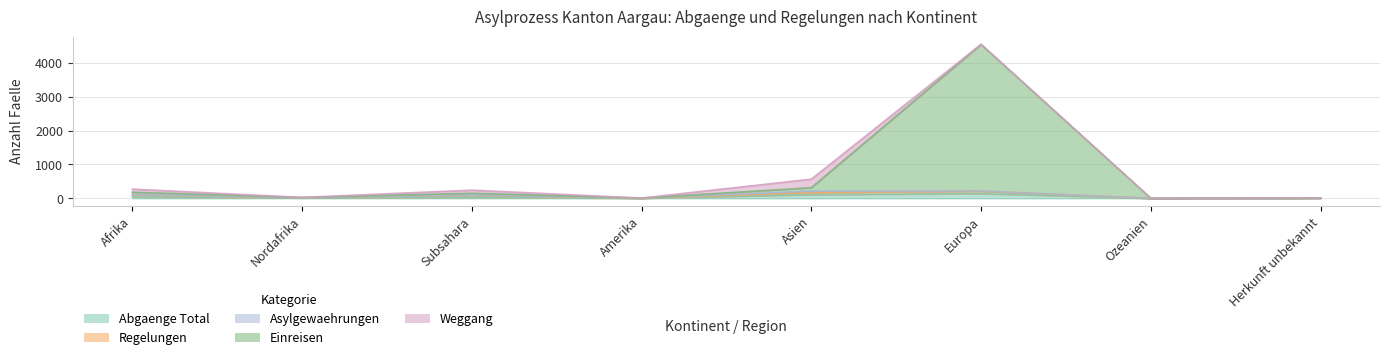

Reading left to right, transcribe all the data shown in this chart.

Abgaenge Total: Afrika=44	Nordafrika=12	Subsahara=30	Amerika=3	Asien=110	Europa=139	Ozeanien=0	Herkunft unbekannt=3
Regelungen: Afrika=60	Nordafrika=2	Subsahara=58	Amerika=0	Asien=57	Europa=72	Ozeanien=0	Herkunft unbekannt=3
Asylgewaehrungen: Afrika=10	Nordafrika=2	Subsahara=8	Amerika=2	Asien=47	Europa=5	Ozeanien=0	Herkunft unbekannt=3
Einreisen: Afrika=65	Nordafrika=11	Subsahara=52	Amerika=3	Asien=99	Europa=4329	Ozeanien=1	Herkunft unbekannt=1
Weggang: Afrika=92	Nordafrika=0	Subsahara=92	Amerika=0	Asien=252	Europa=5	Ozeanien=0	Herkunft unbekannt=4